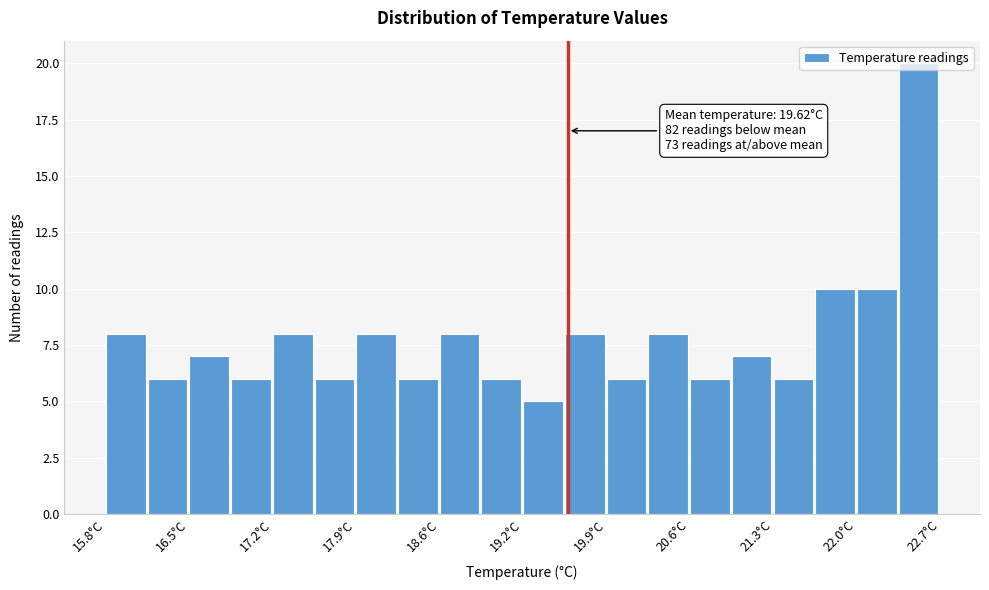

Around what value on the x-axis is the tallest bar? Give the approximate position of its centre, as read against the axis.

22.5